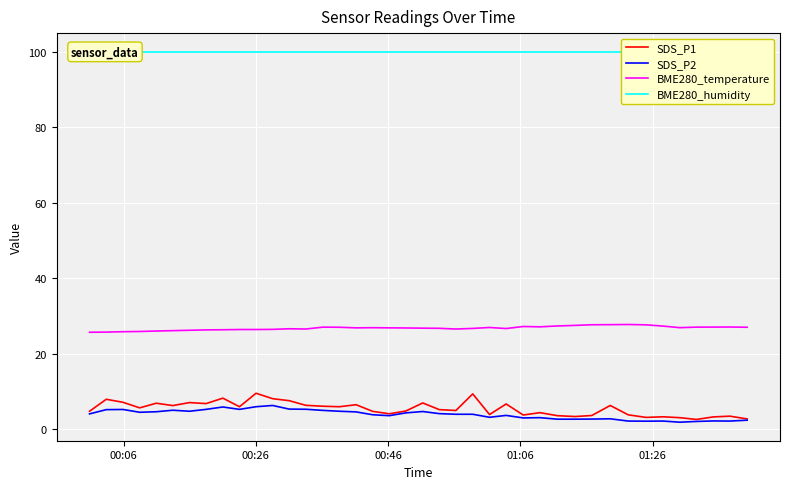

Does the chart display data point markers on the line(s)?

No